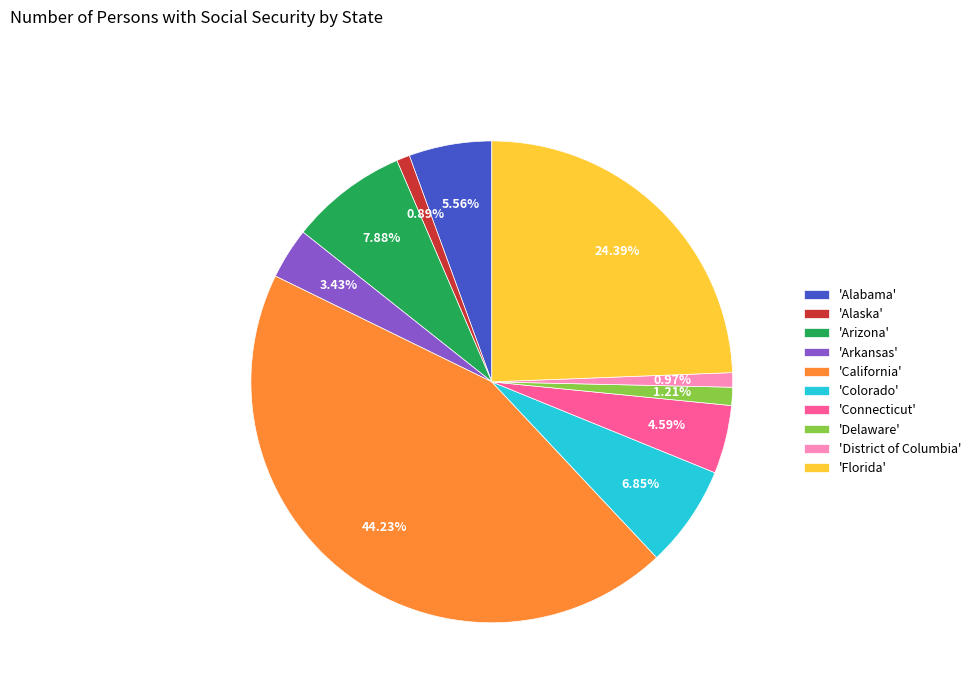

Count the number of slices in the pie.

10